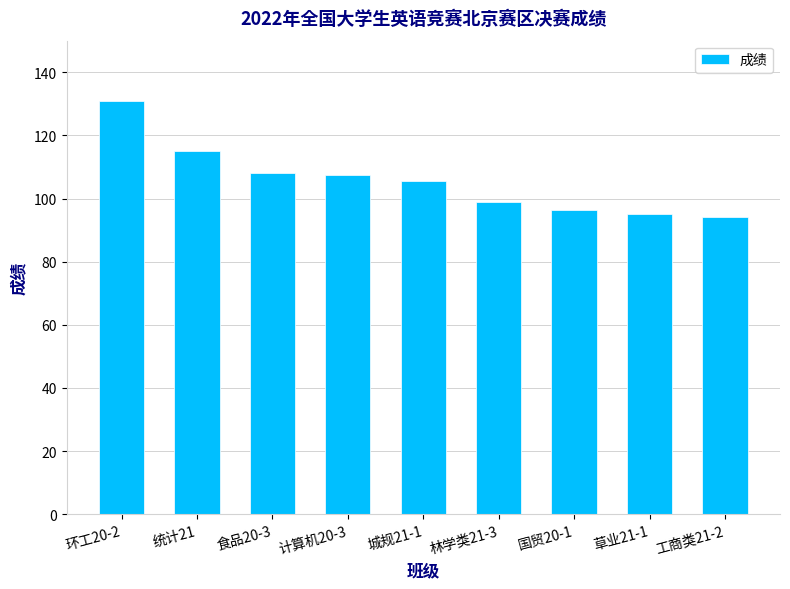

The value at 城规21-1 is 105.5. True or false?

True